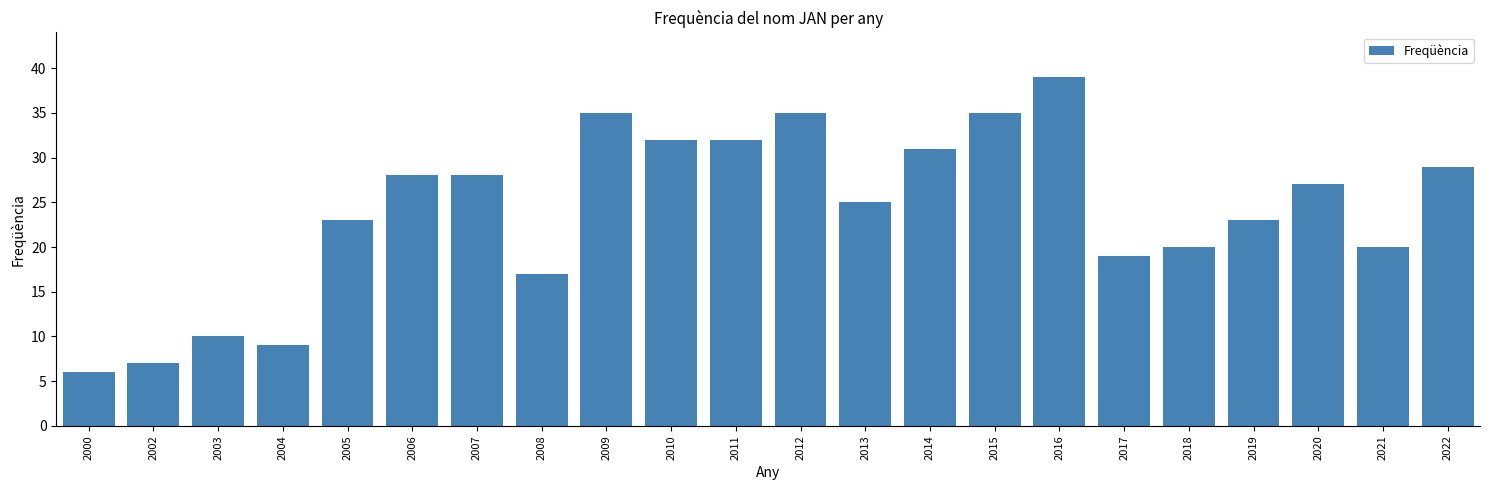

Reading left to right, list all the values displayed in this chart.

6	7	10	9	23	28	28	17	35	32	32	35	25	31	35	39	19	20	23	27	20	29